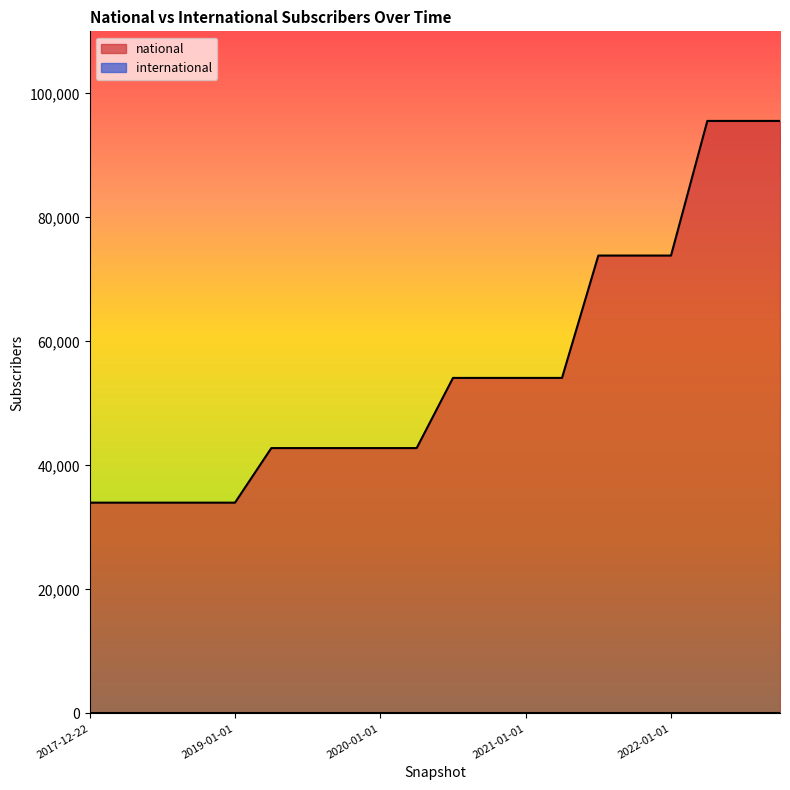

At which category does the chart reach its peak across all series?

2022-04-01